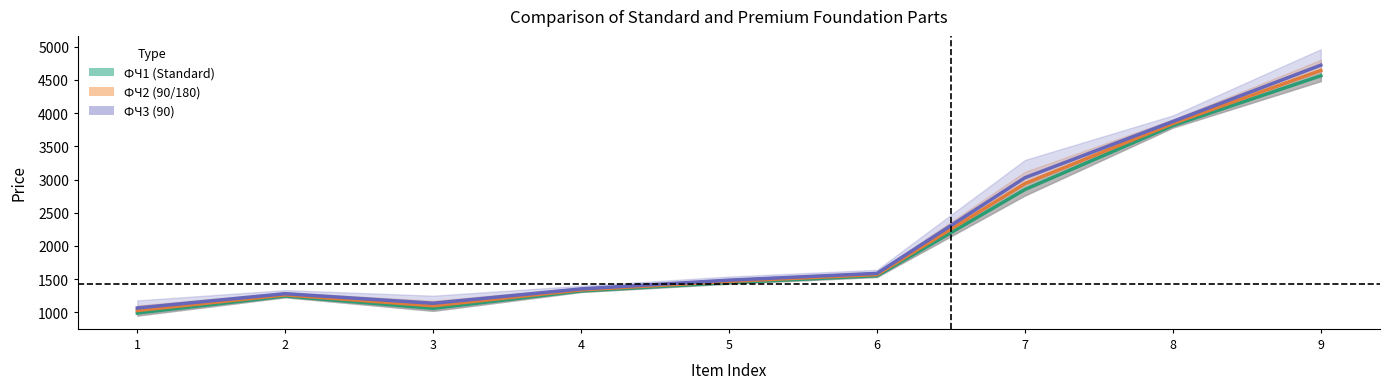

Where does the ФЧ1 mid series first go above 1449?

6